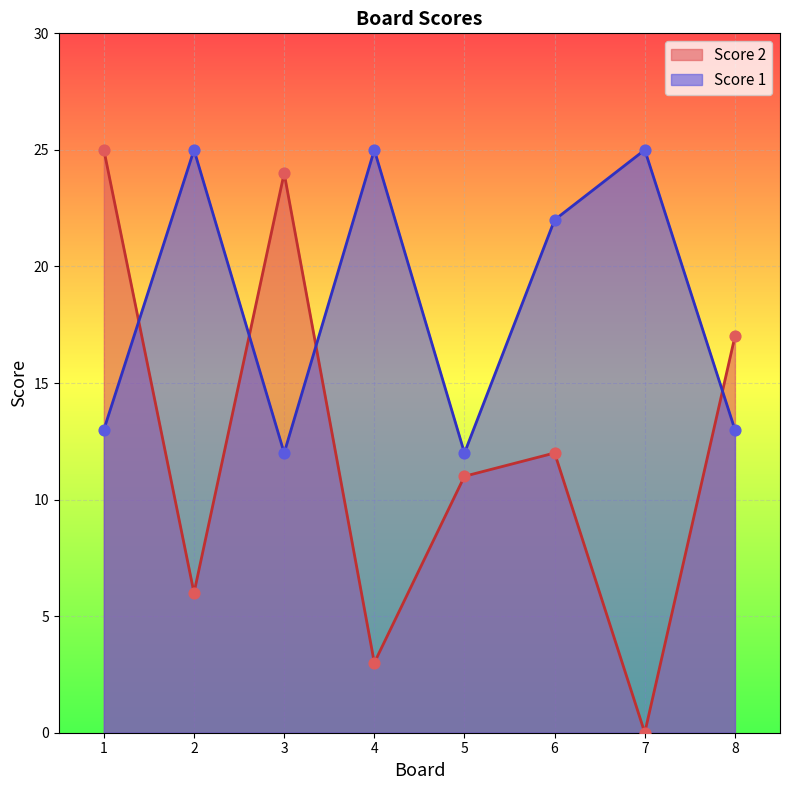

At how many categories does at least one series exceed 0?

8